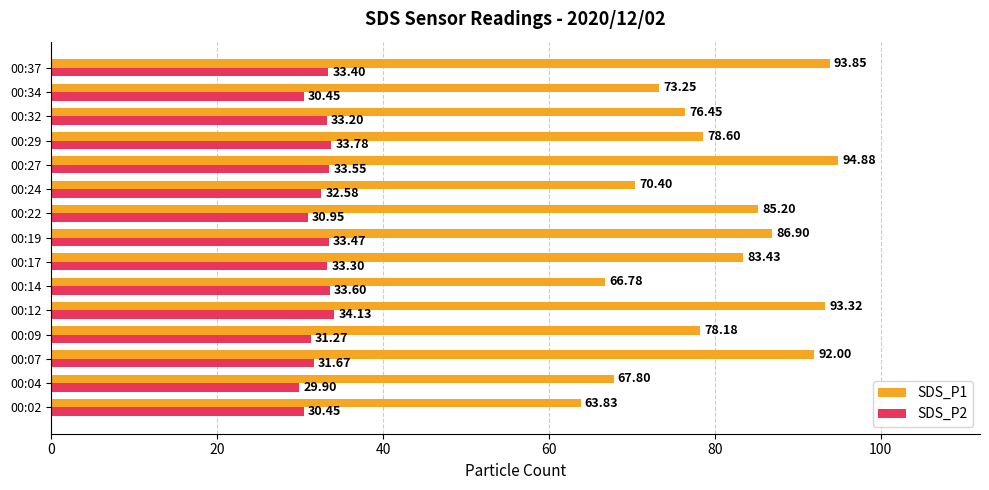

Which series has the largest range (max minus min)?

SDS_P1